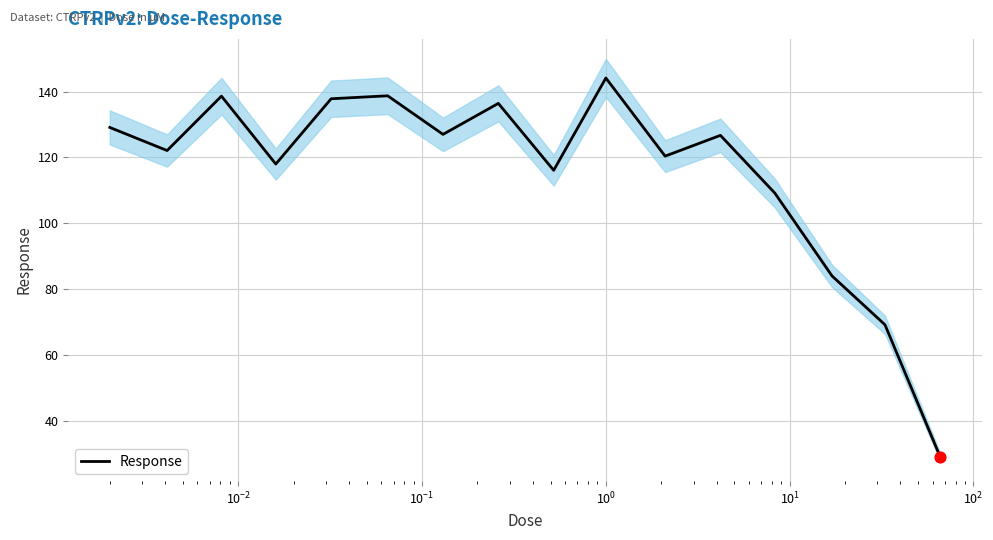

What is the lowest value of the Response series?

29.1